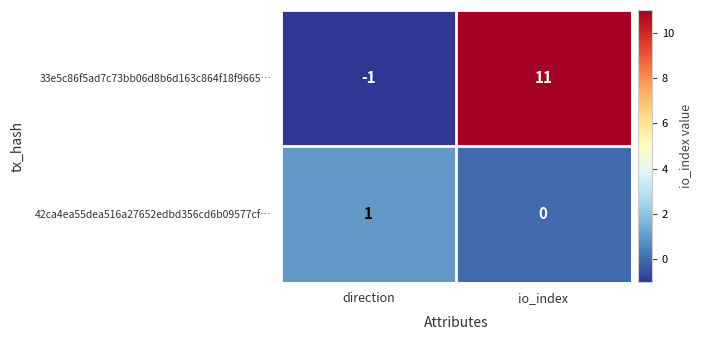

Which series has the largest total across all categories?

33e5c86f5ad7c73bb06d8b6d163c864f18f9665…